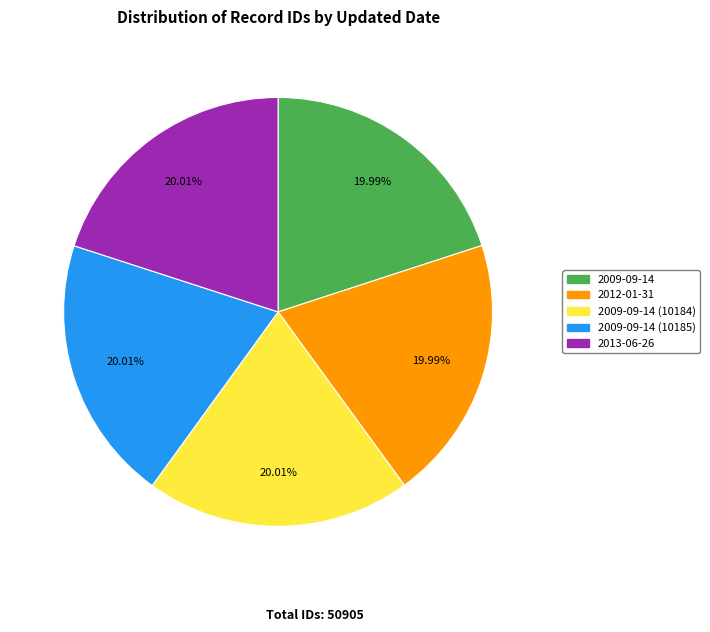

What is the ratio of the value at 2009-09-14 (10184) to the value at 2009-09-14?

1.0